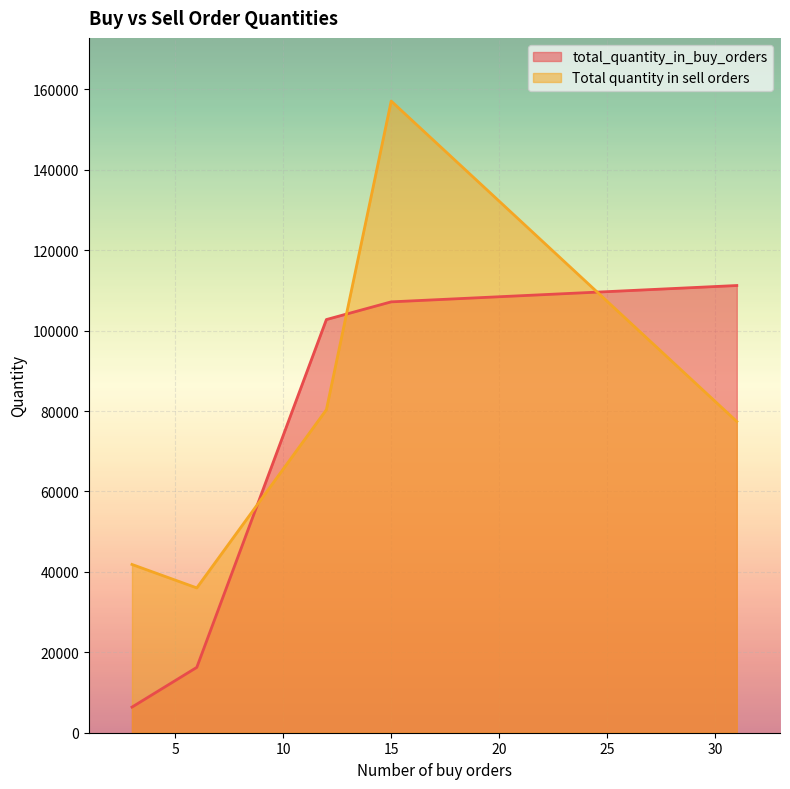

What are all the series names shown in the legend?

total_quantity_in_buy_orders, Total quantity in sell orders